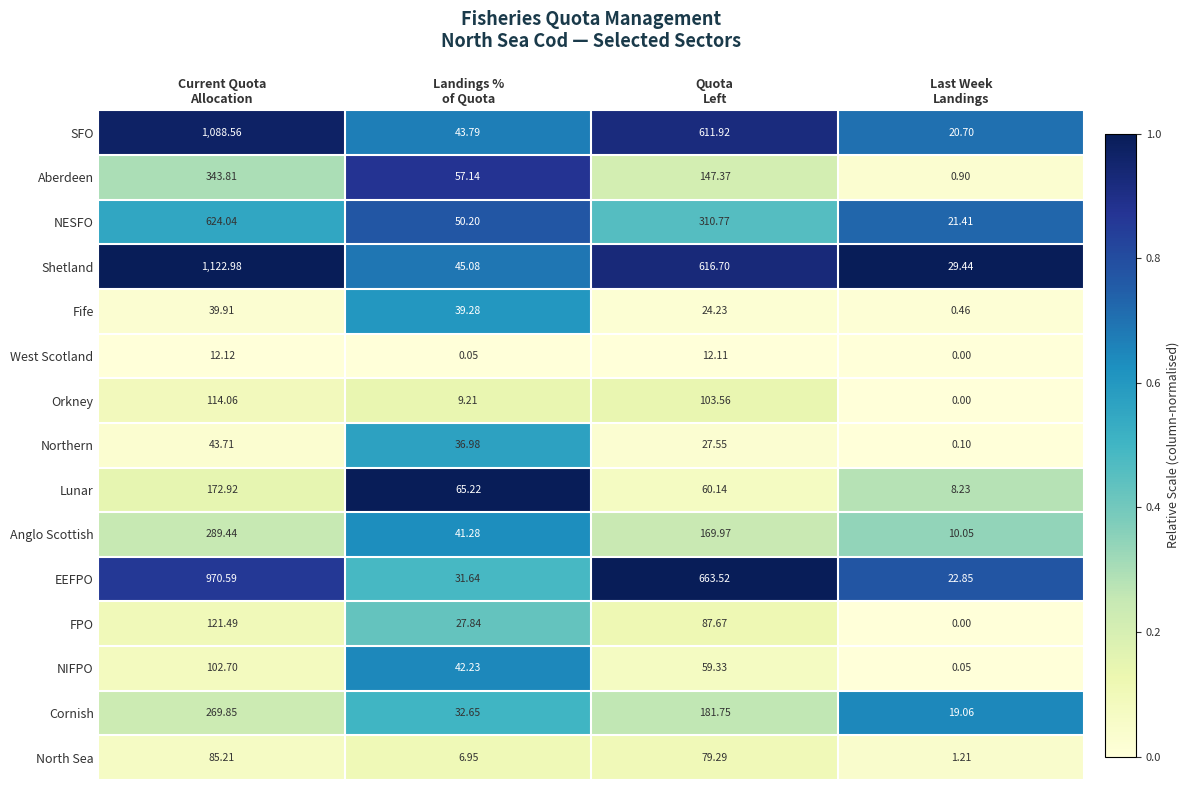

Rank the series by their maximum value, from lowest to highest.

West Scotland, Fife, Northern, North Sea, NIFPO, Orkney, FPO, Lunar, Cornish, Anglo Scottish, Aberdeen, NESFO, EEFPO, SFO, Shetland